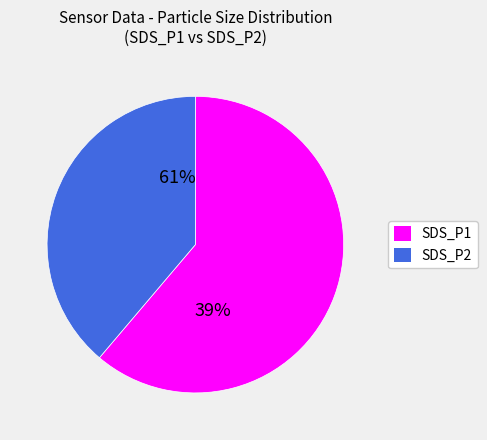

What is the change in value from SDS_P1 to SDS_P2?

-2.6